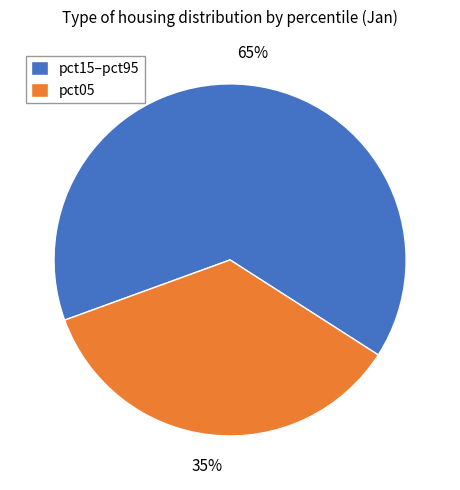

Which category has the biggest portion of the pie?

pct15–pct95